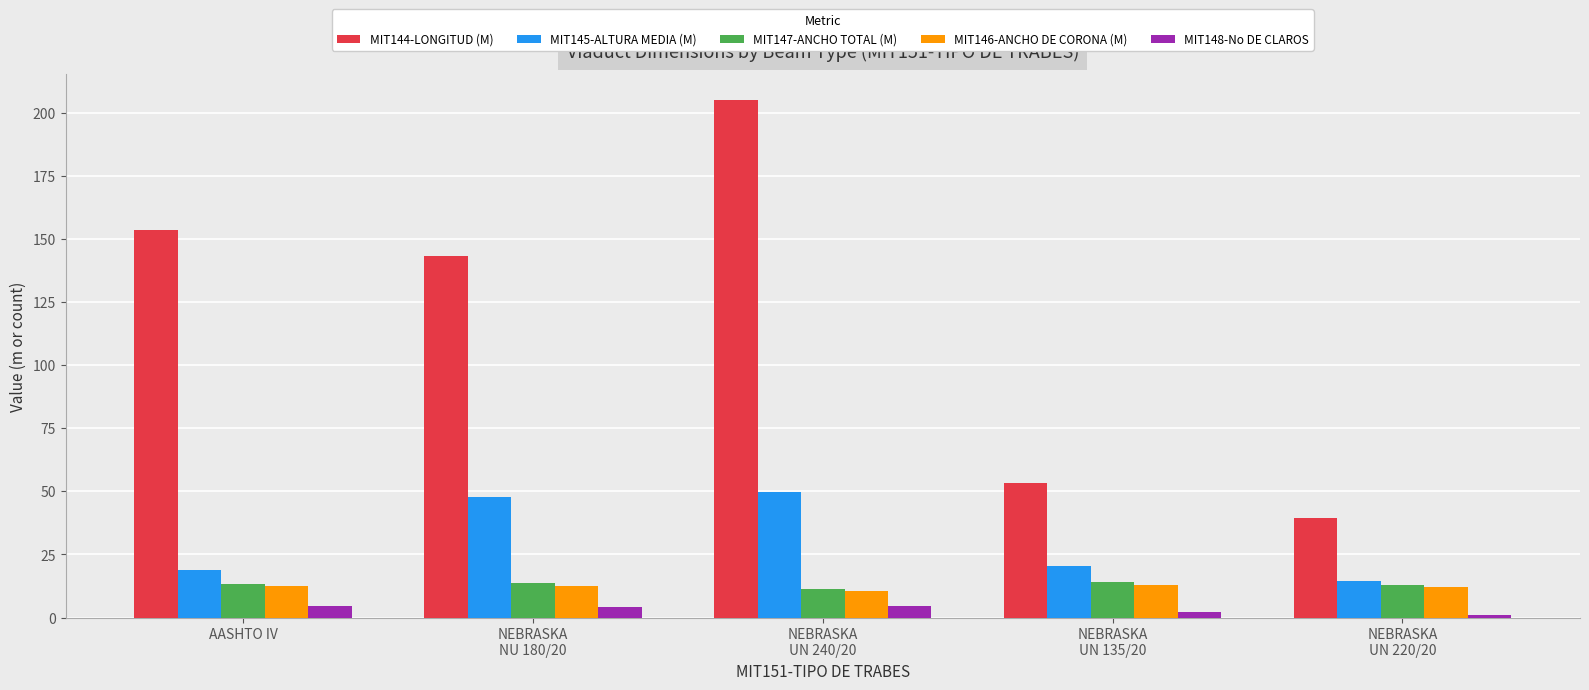

At which category is the sum across all series the highest?

NEBRASKA
UN 240/20